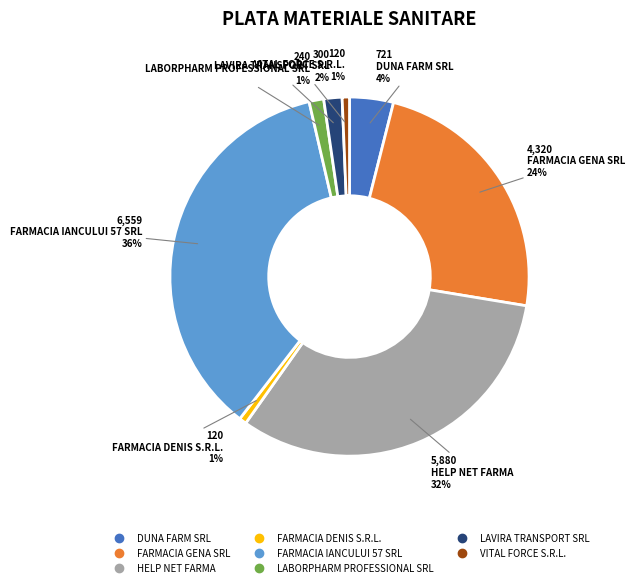

Is it true that FARMACIA GENA SRL is 24% of the pie?

True